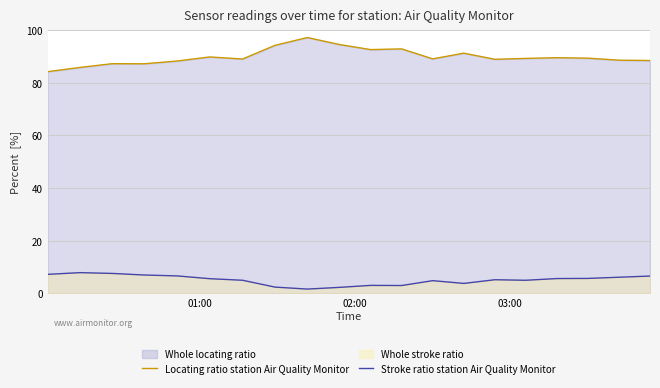

What is the minimum value shown in the chart?

1.6